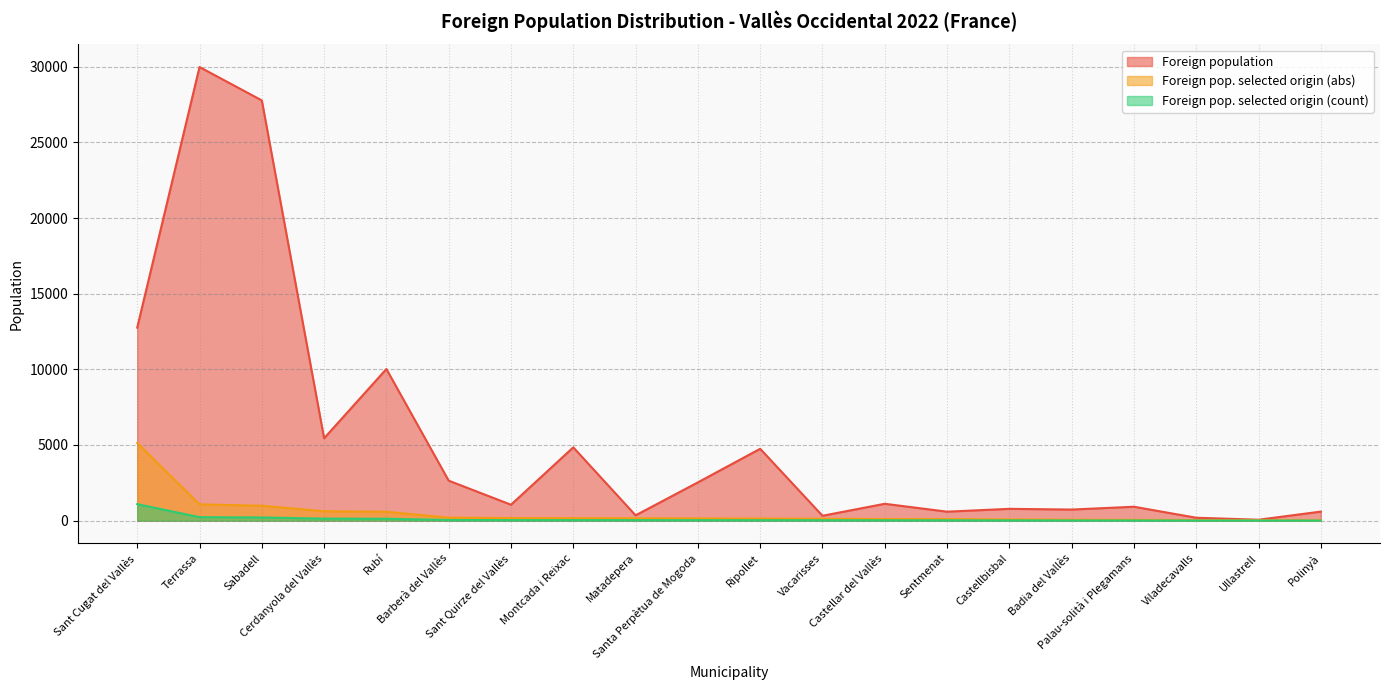

The Foreign pop. selected origin (abs) series shows 14 at Palau-solità i Plegamans. True or false?

False